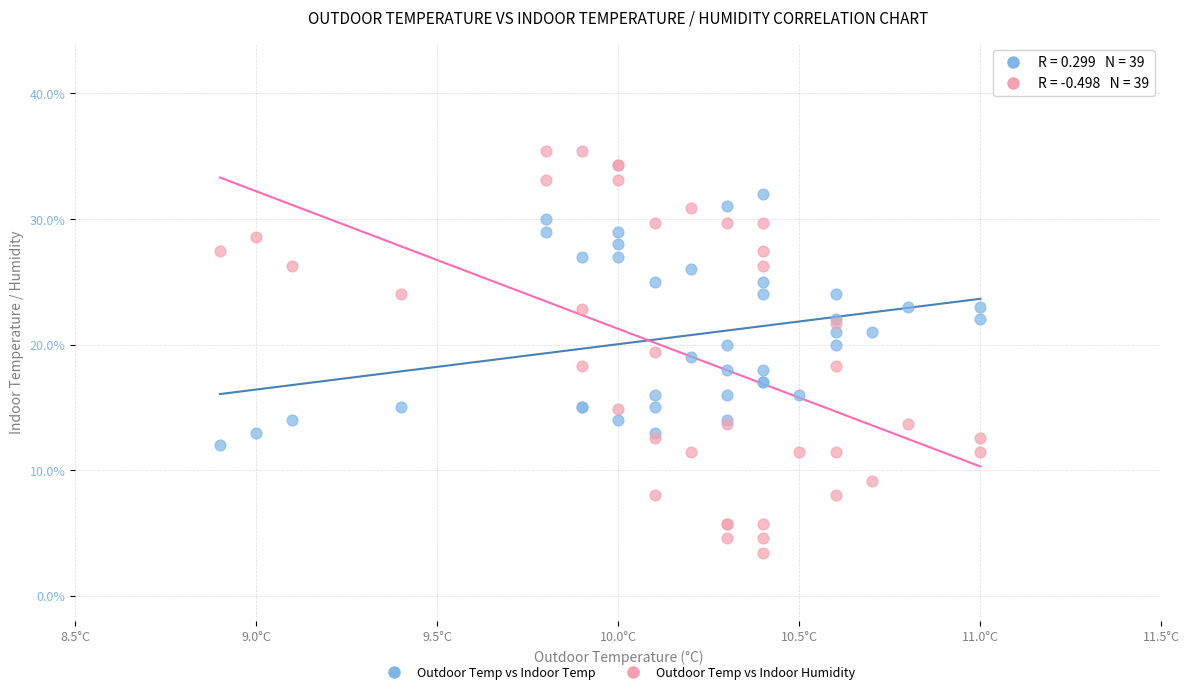

Which series contains the lowest Y value?

Outdoor Temp vs Indoor Humidity